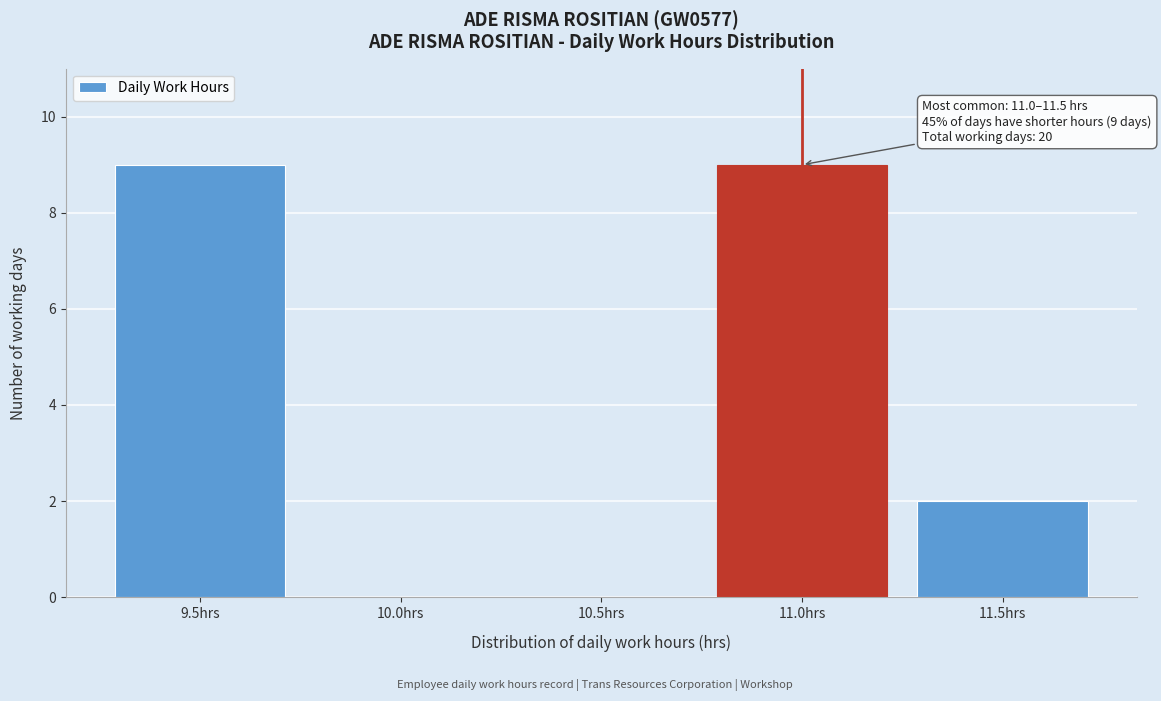

Reading left to right, extract all data points from this chart.

9.5hrs=9	10.0hrs=0	10.5hrs=0	11.0hrs=9	11.5hrs=2